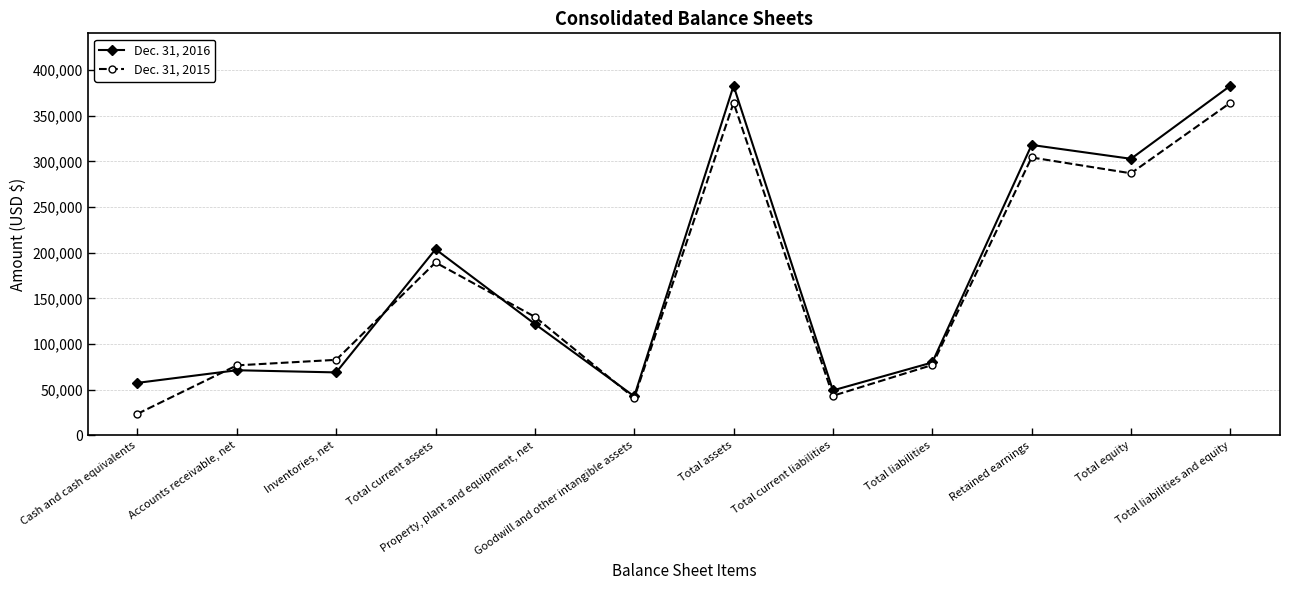

What is the greatest value displayed?

382818